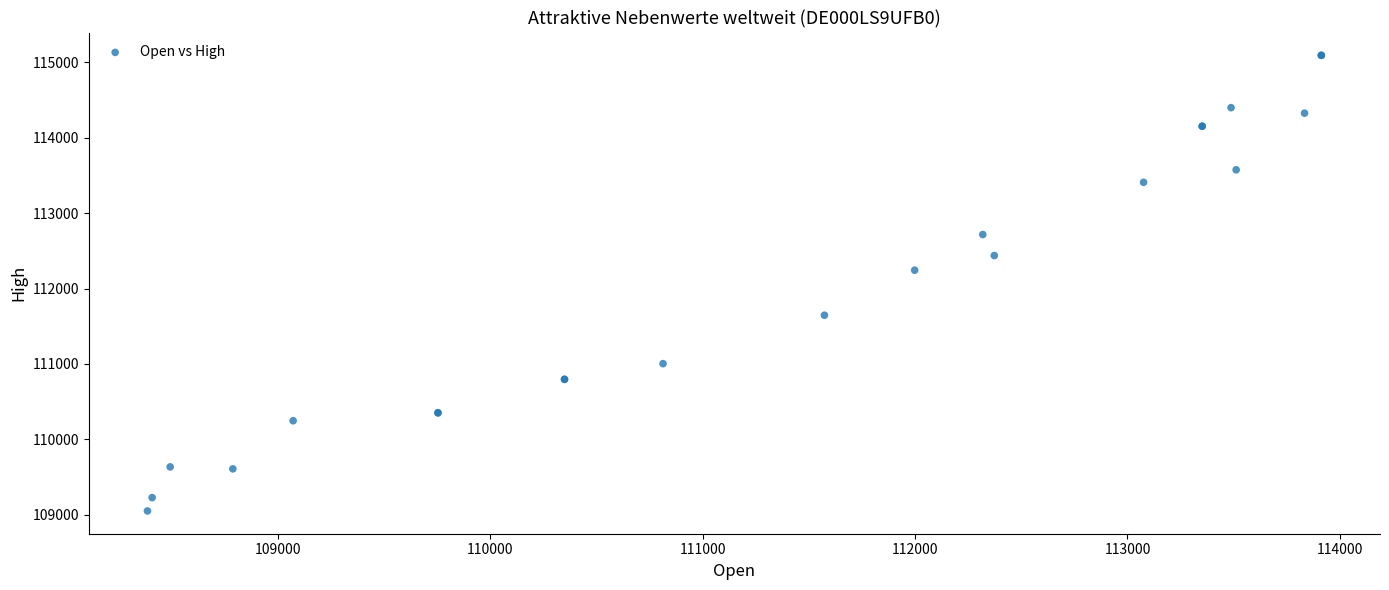

What Y value in the scatter plot is closest to 112071?

112243